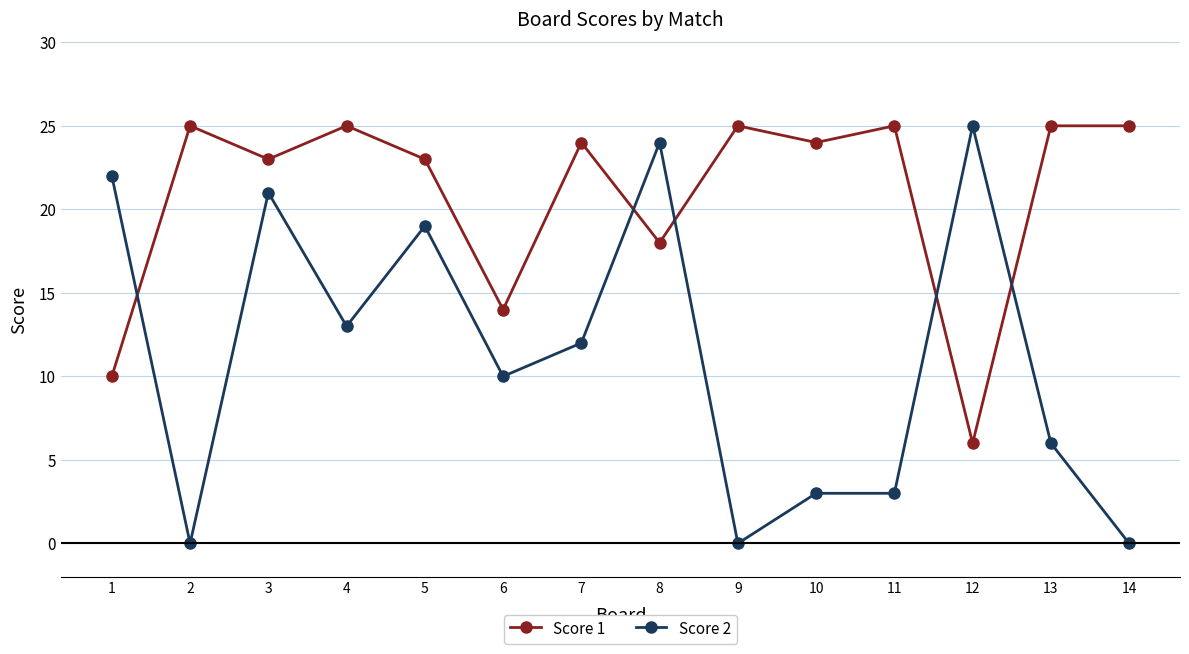

Rank the series by their average value, from highest to lowest.

Score 1, Score 2